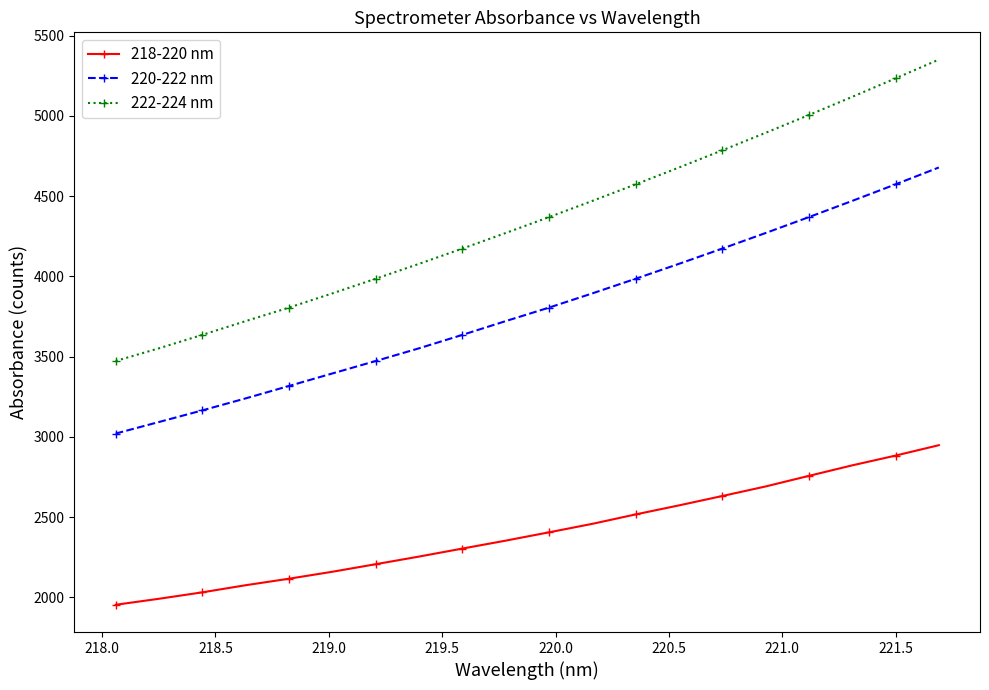

Rank the series by their average value, from lowest to highest.

218-220 nm, 220-222 nm, 222-224 nm